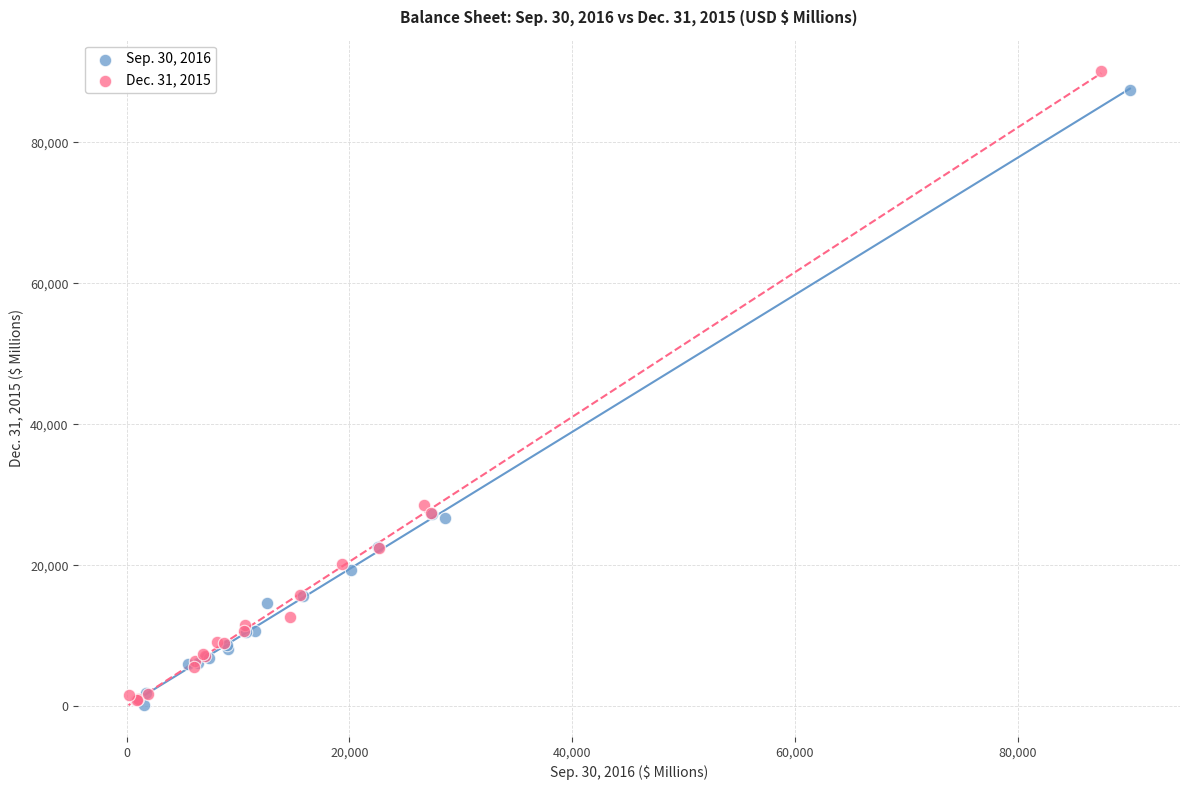

Which series has the largest Y range (max minus min)?

Dec. 31, 2015